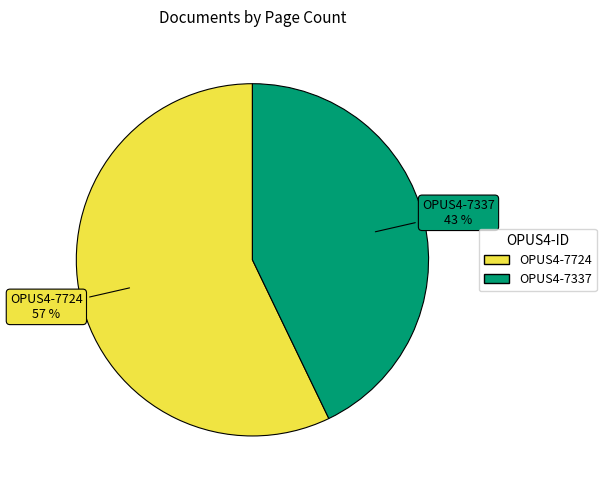

To the nearest percent, what is the combined percentage of OPUS4-7724 and OPUS4-7337?

100%